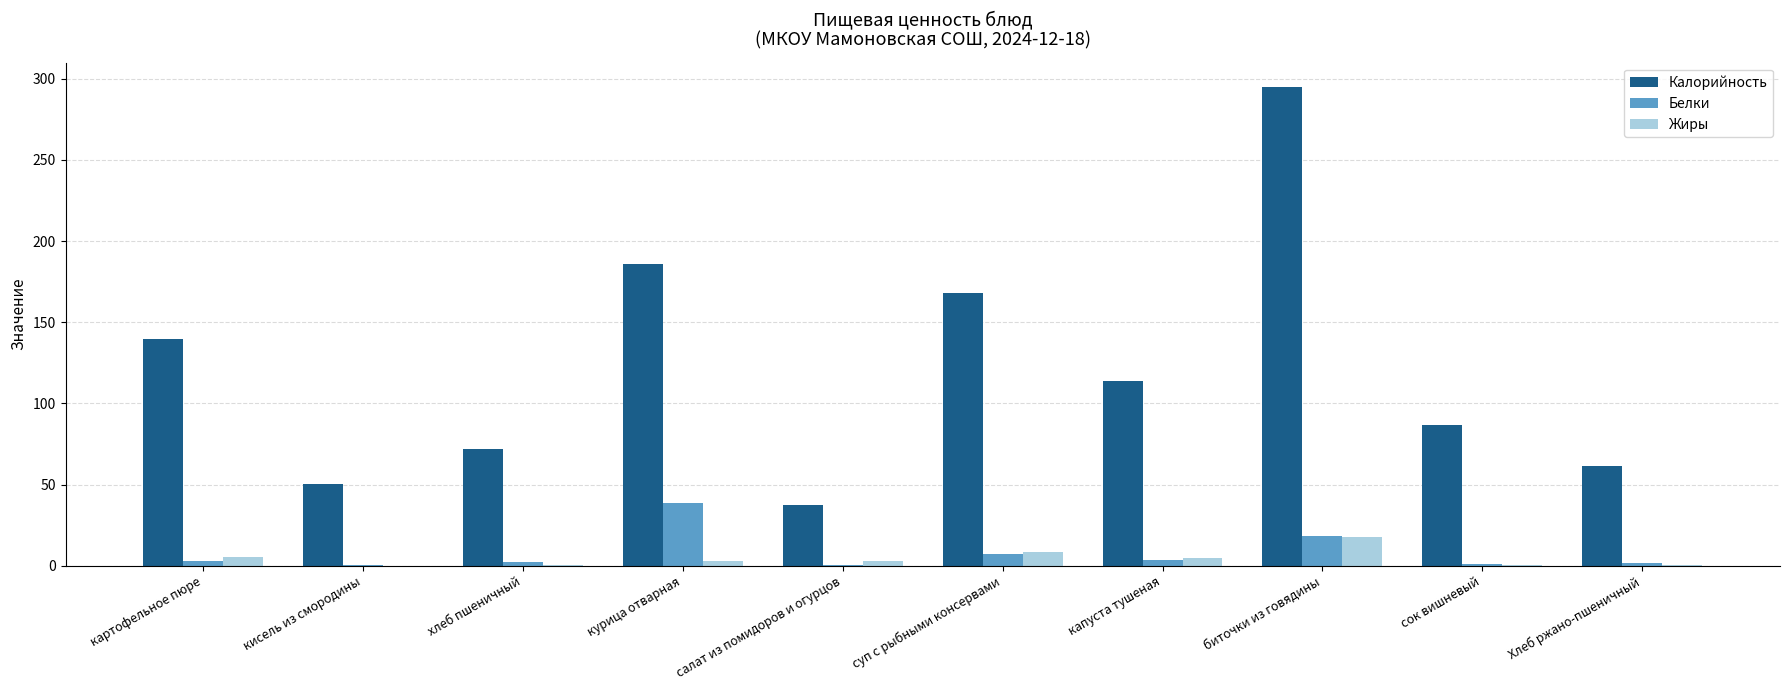

The value of Белки at салат из помидоров и огурцов is 0.6. True or false?

True